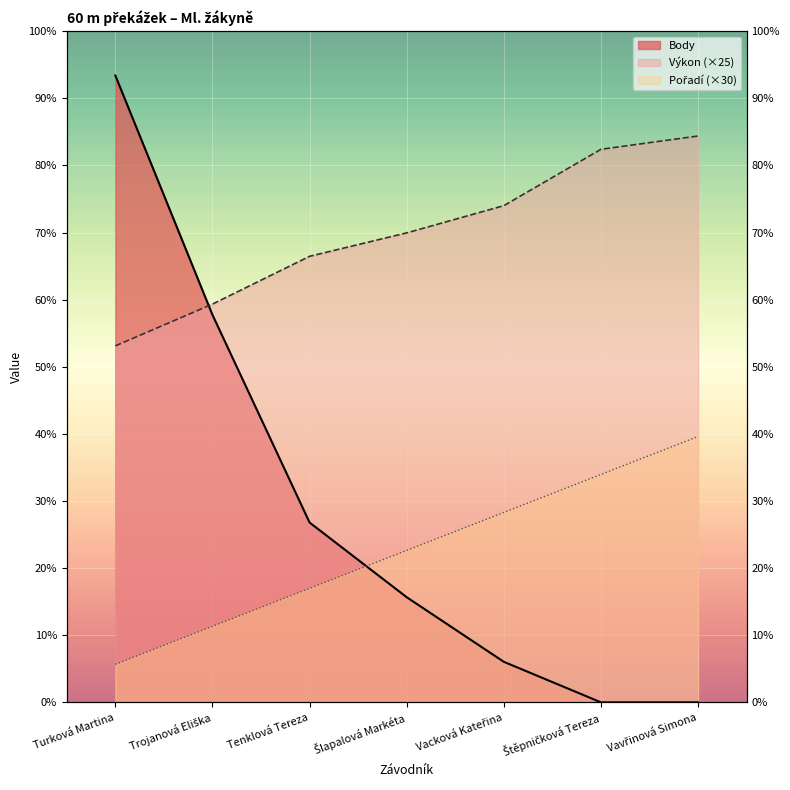

What is the label of the 3rd point from the right?

Vacková Kateřina